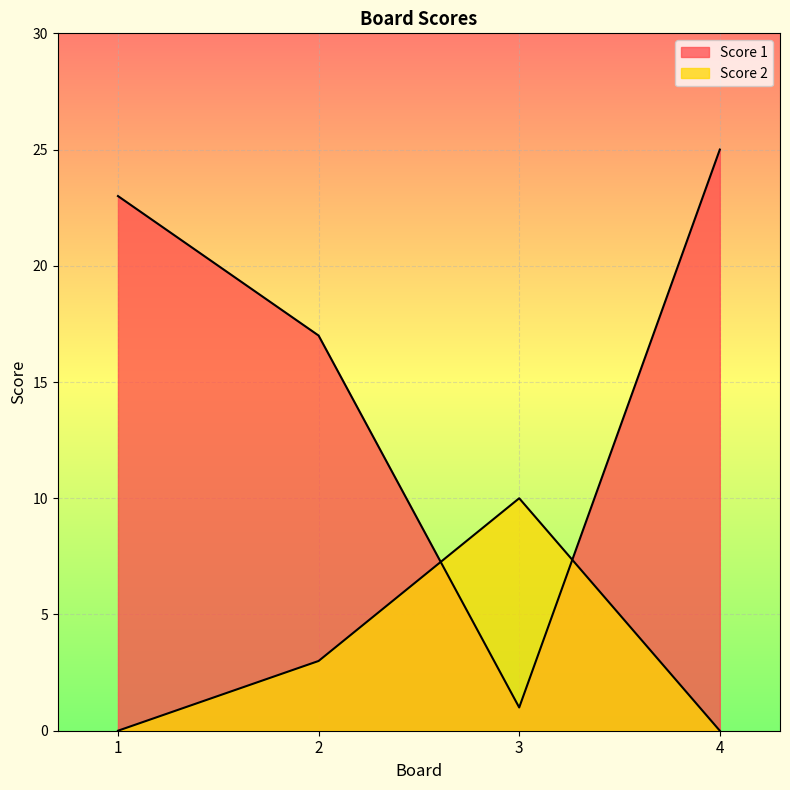

What is the difference between the highest and lowest values at 4?

25